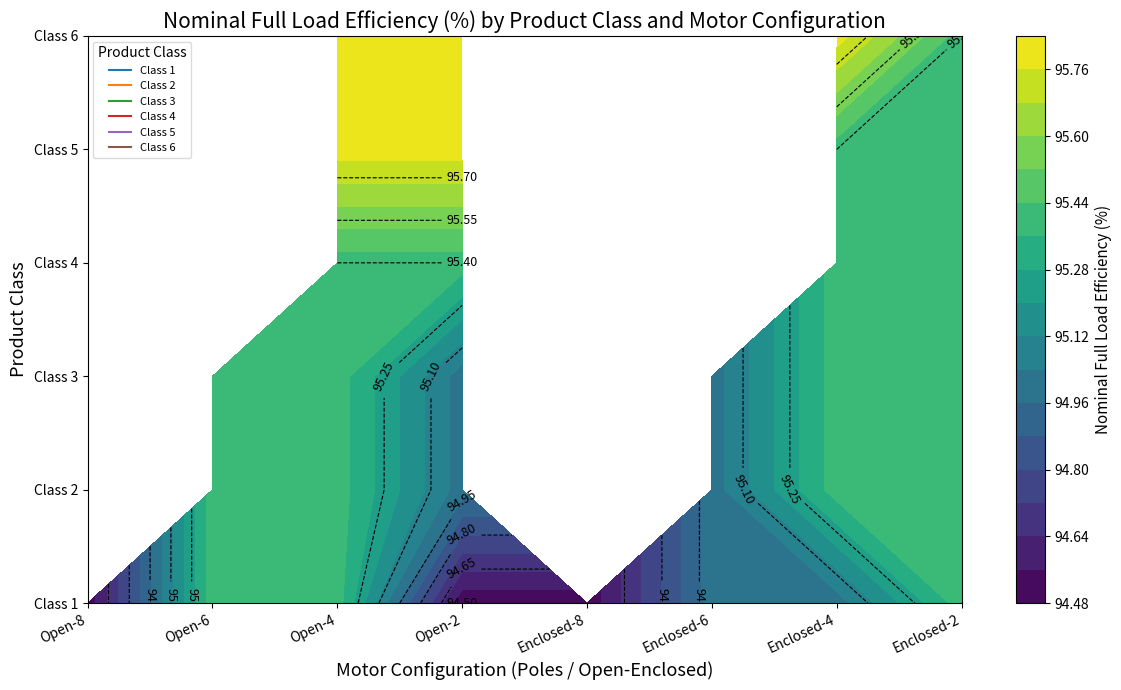

Between Open-2 and Enclosed-4, which is larger?

Enclosed-4